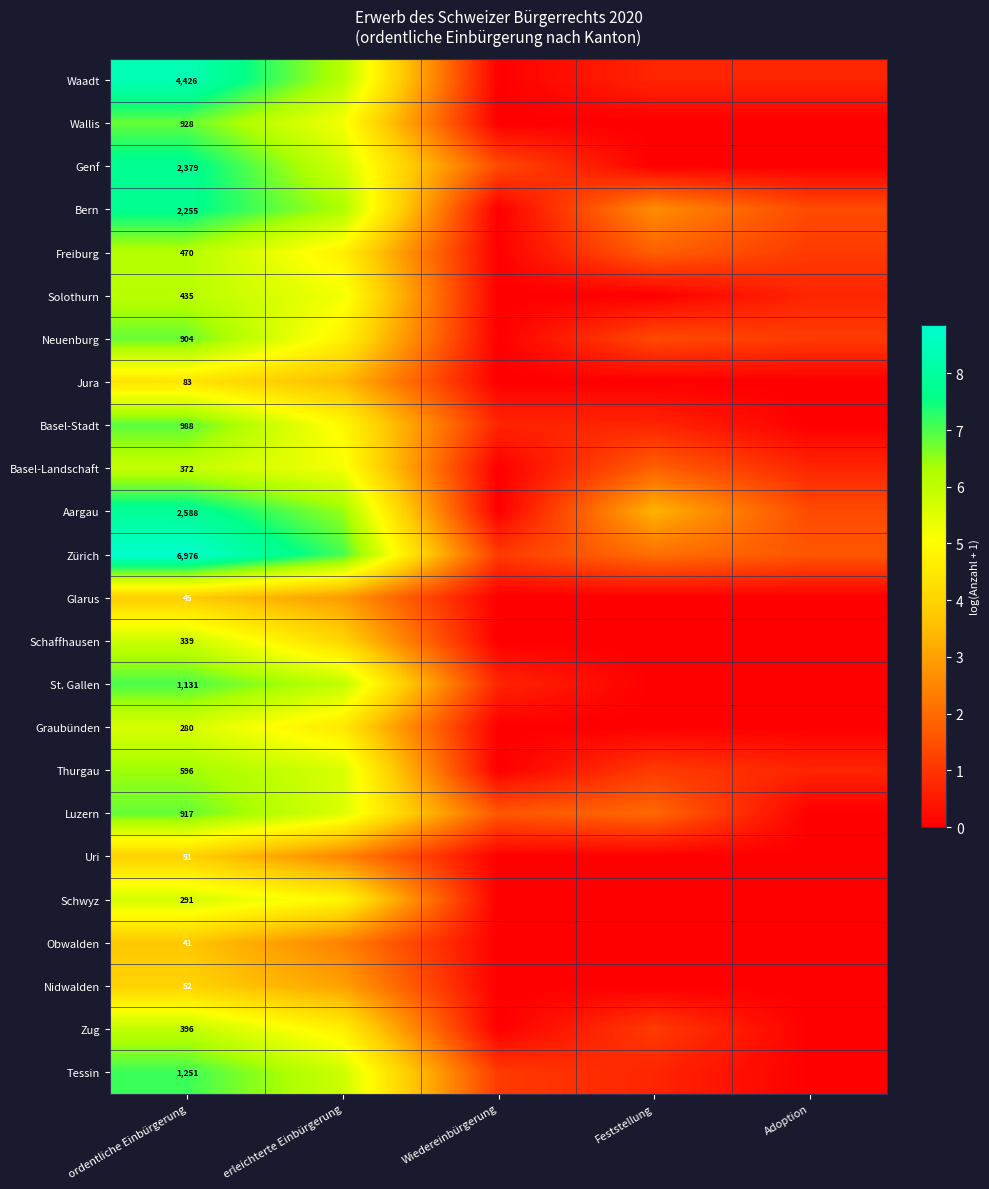

At ordentliche Einbürgerung, list the series in order from largest to smallest.

Zürich, Waadt, Aargau, Genf, Bern, Tessin, St. Gallen, Basel-Stadt, Wallis, Luzern, Neuenburg, Thurgau, Freiburg, Solothurn, Zug, Basel-Landschaft, Schaffhausen, Schwyz, Graubünden, Jura, Nidwalden, Uri, Glarus, Obwalden